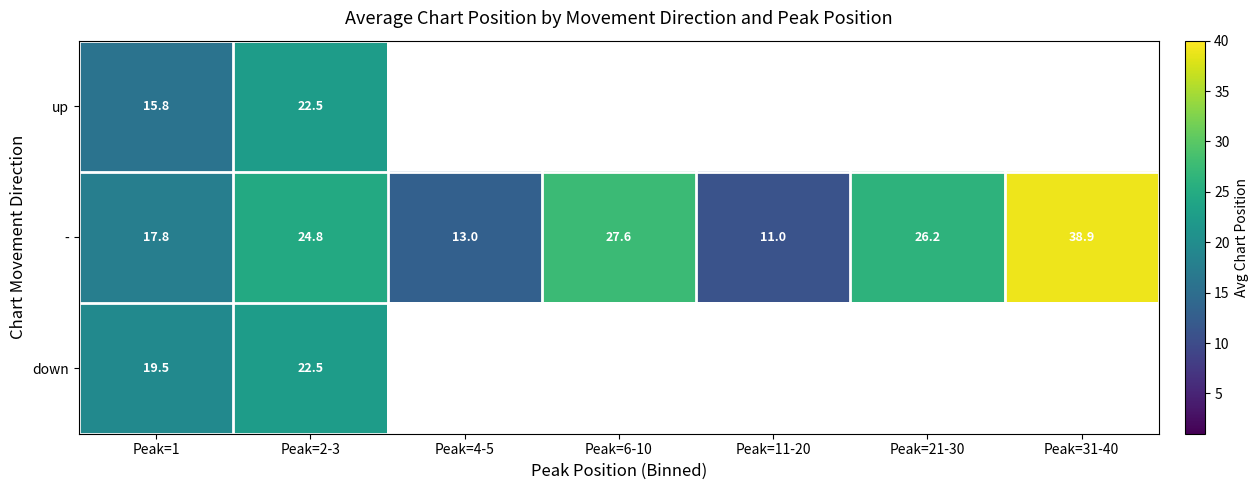

What is the sum of the - values at Peak=11-20 and Peak=6-10?

38.6